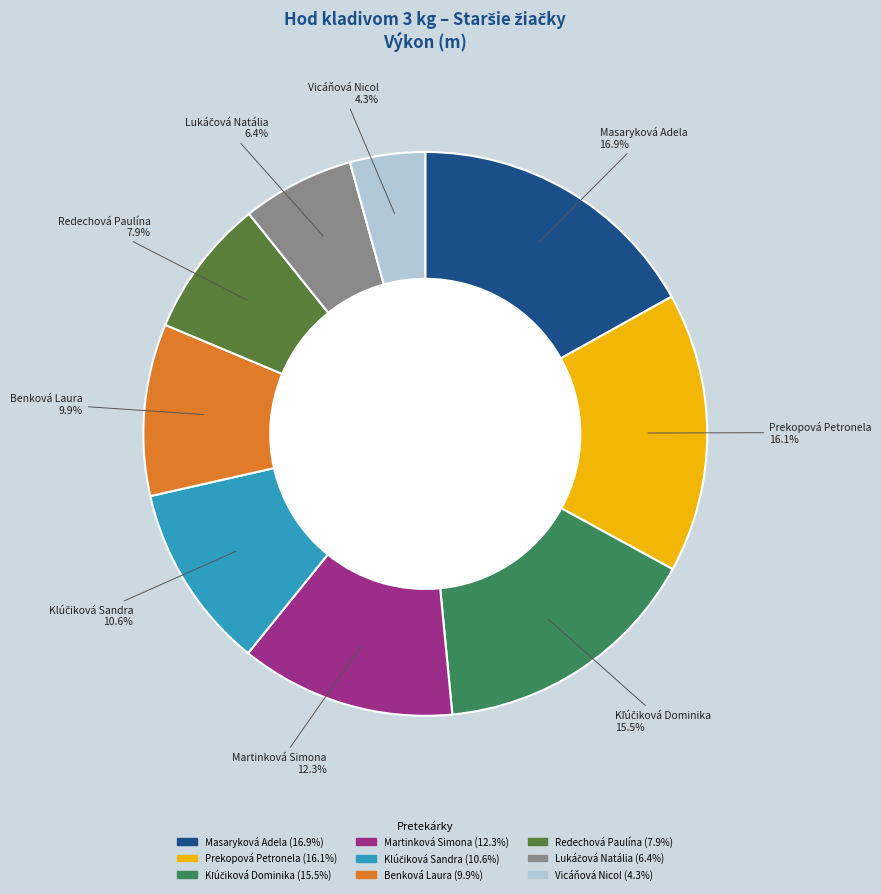

True or false: Benková Laura accounts for 10% of the total.

True